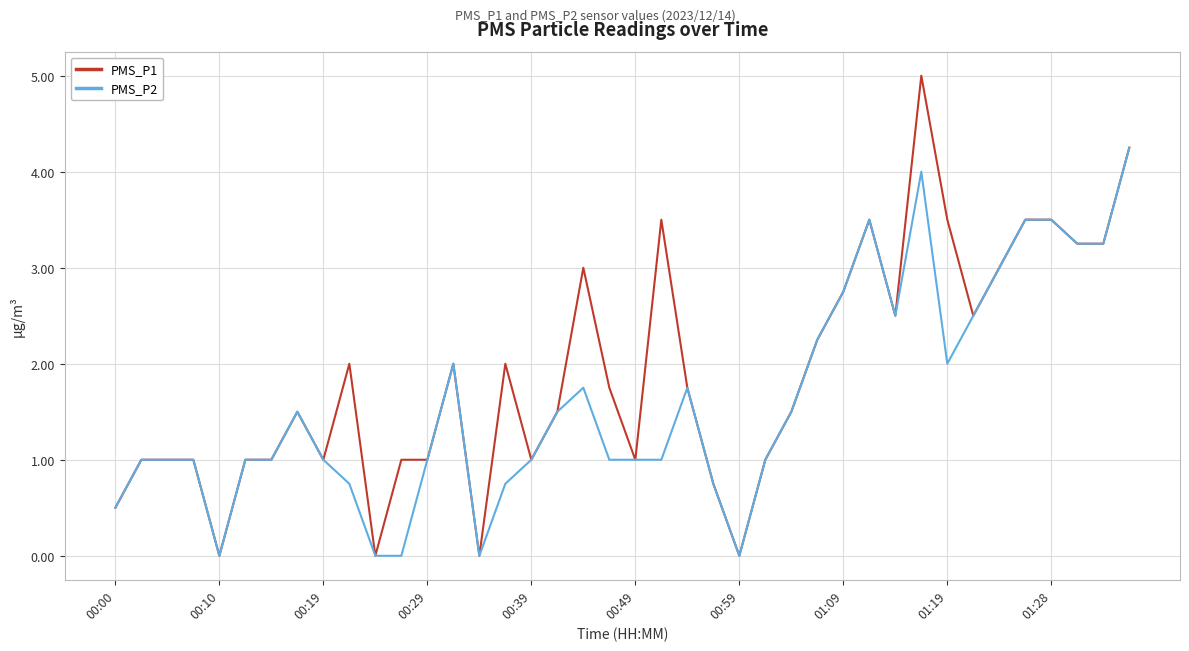

What is the greatest value displayed?

5.0